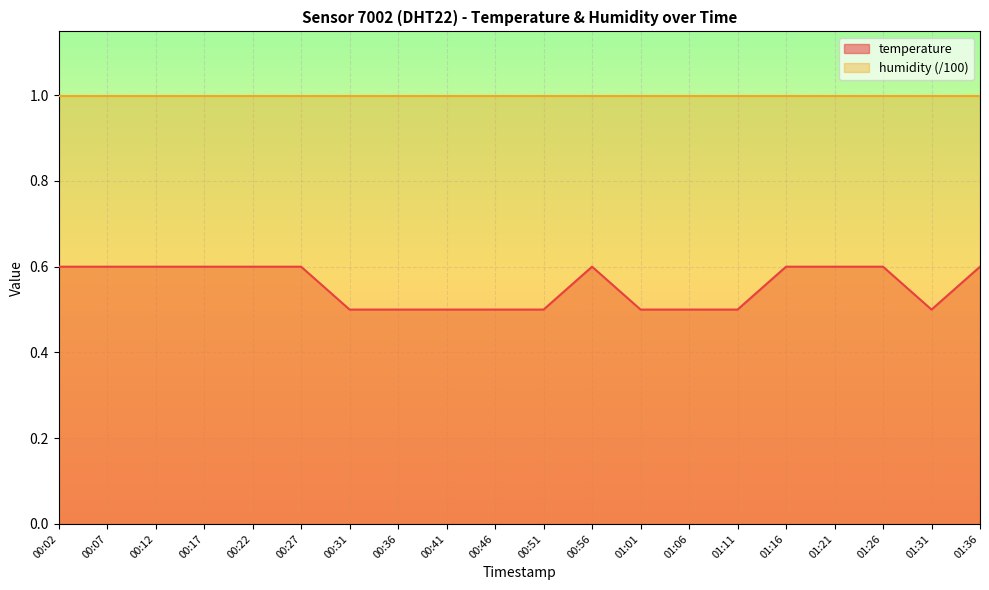

True or false: the data has more than 0 interior local peaks.

True